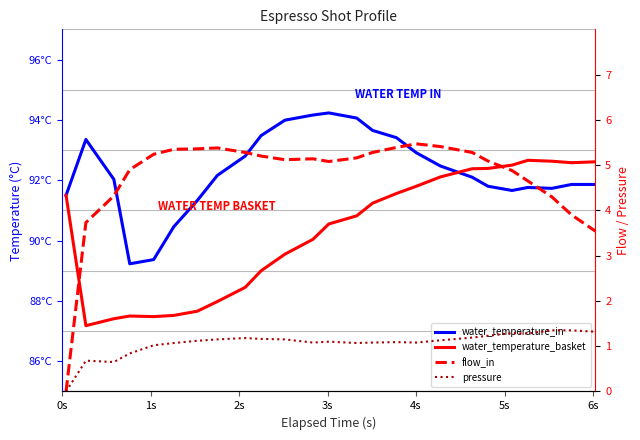

How many interior local peaks does the water_temperature_basket series have?

2